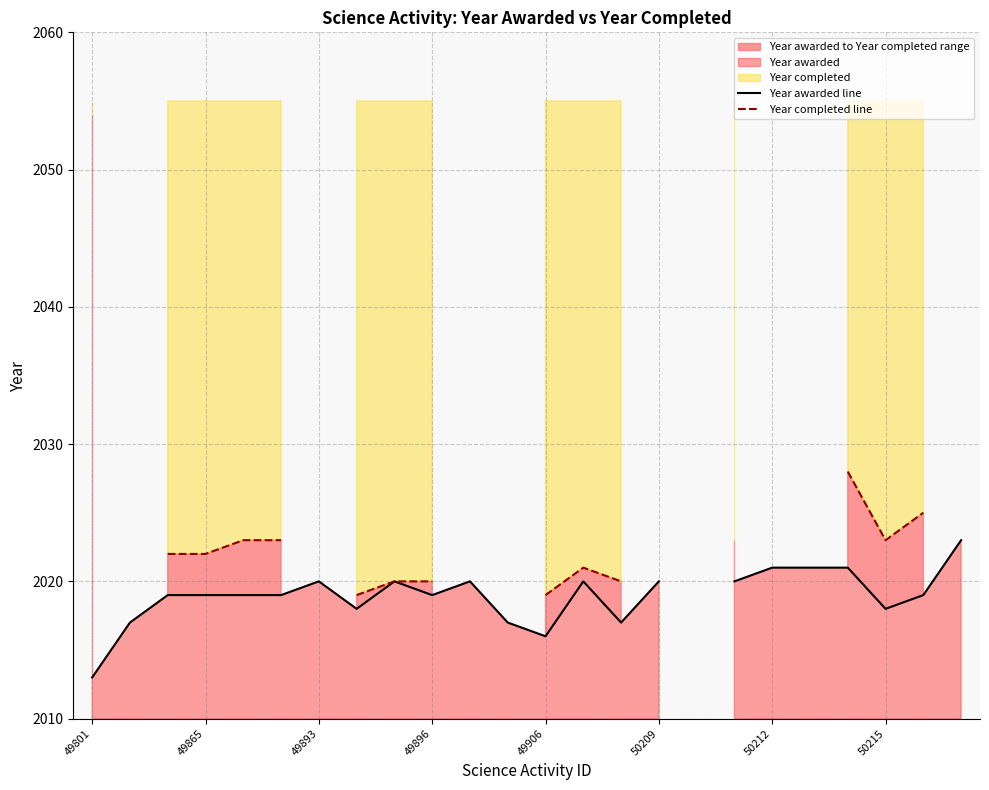

True or false: Year awarded line has a value of 2013.0 at 49801.

True